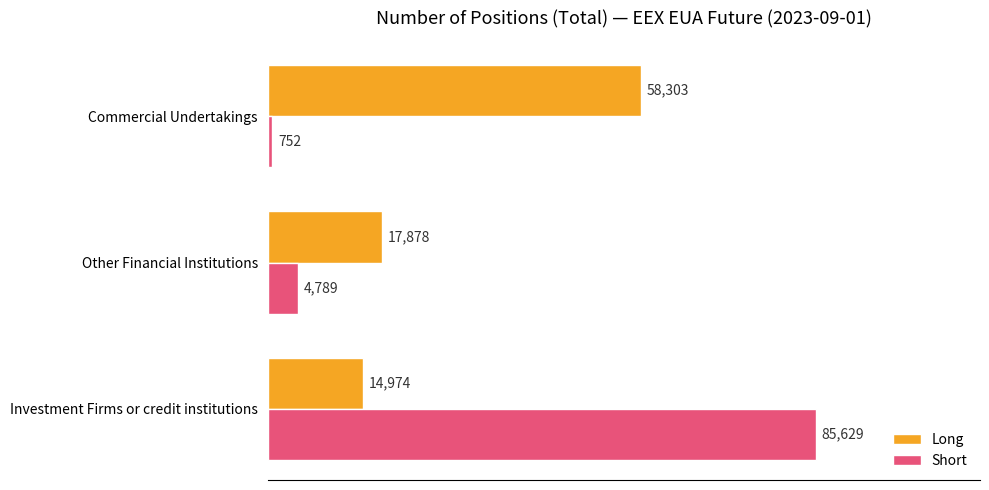

Rank the categories by Long value from highest to lowest.

Commercial Undertakings, Other Financial Institutions, Investment Firms or credit institutions